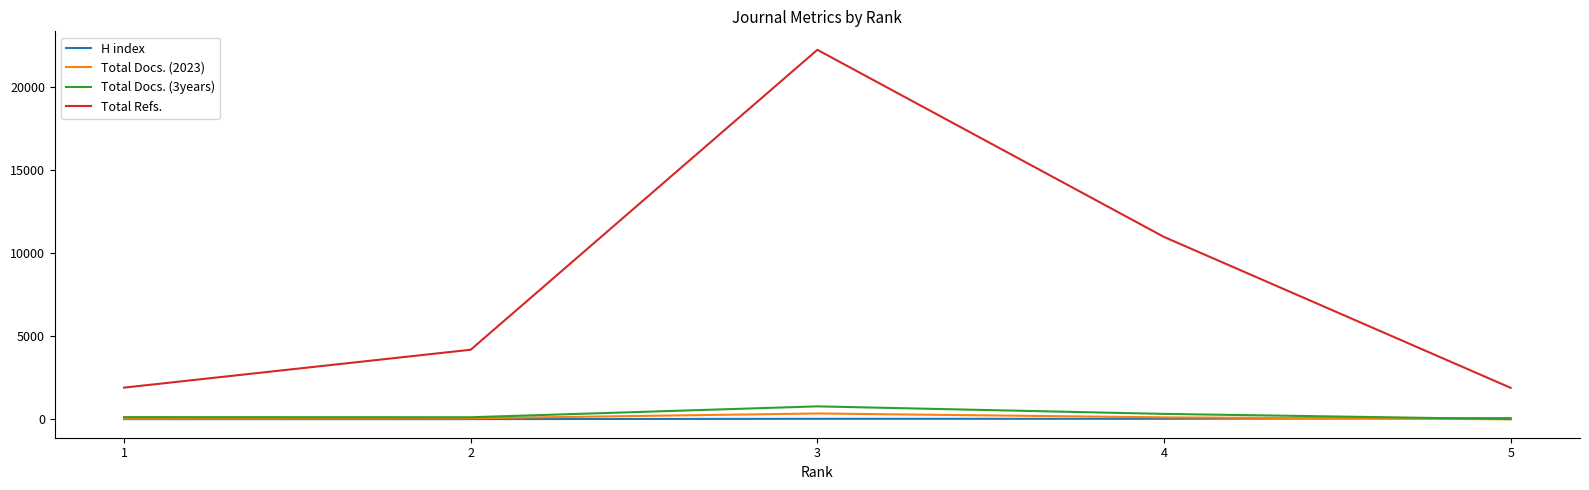

Between 3 and 5, which series saw the biggest shift?

Total Refs.